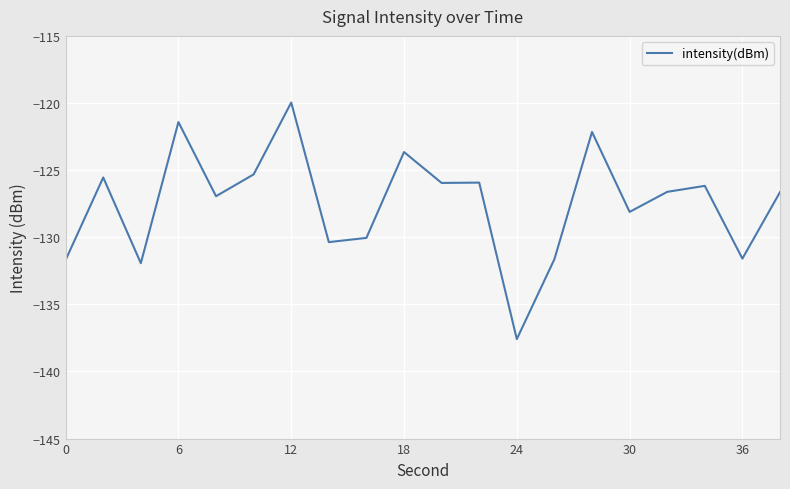

What is the greatest value displayed?

-120.0